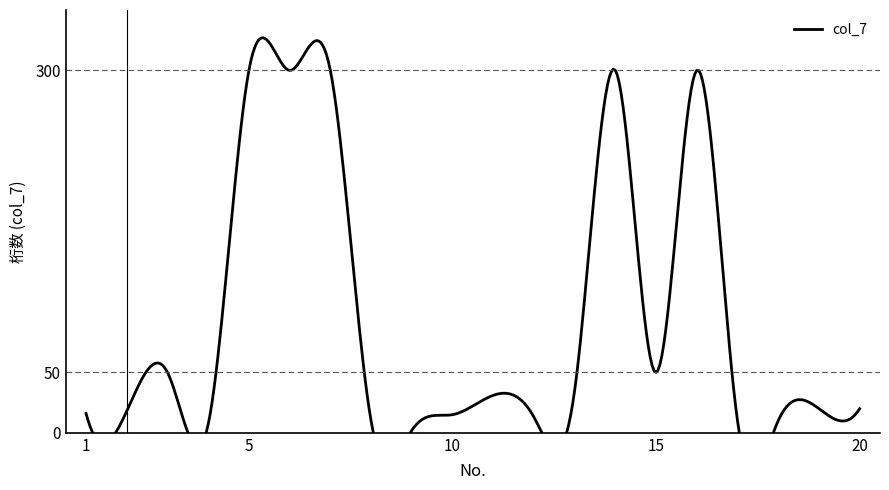

Reading right to left, transcribe all the data shown in this chart.

20=20	19=20	18=10	17=10	16=300	15=50	14=300	13=35	12=13	11=31	10=15	9=2	8=10	7=300	6=300	5=300	4=7	3=50	2=18	1=16